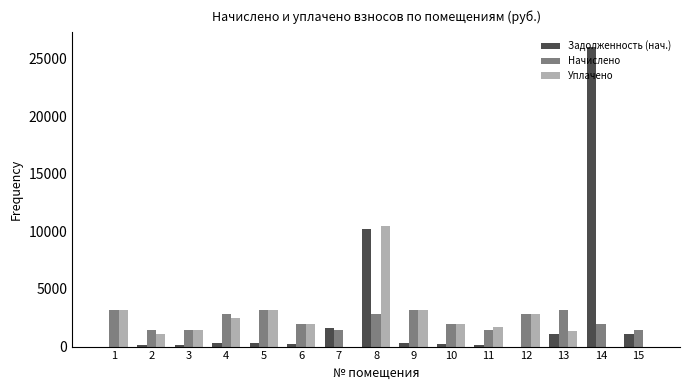

What is the spread (max minus min) of values at 6?

1734.2